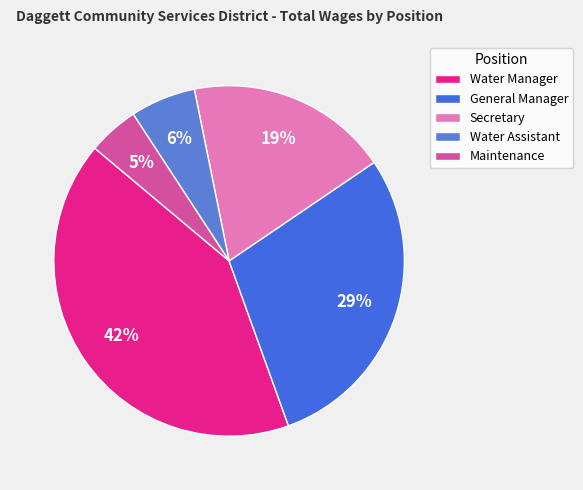

How many slices are in this pie chart?

5